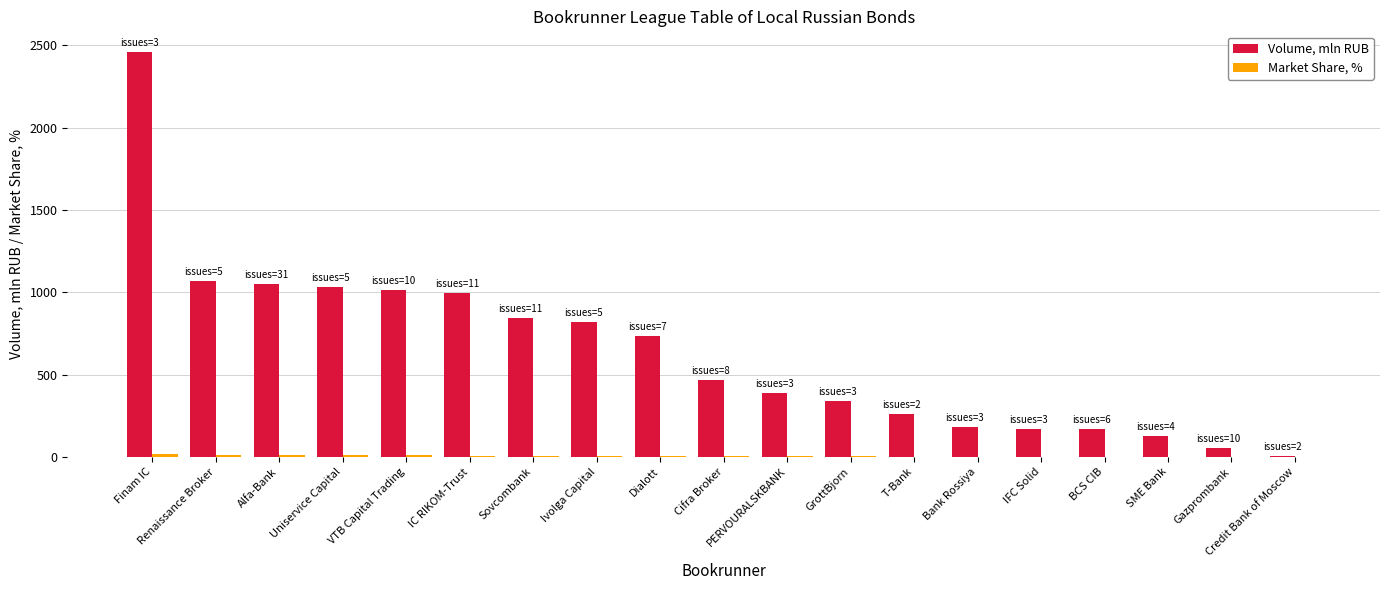

The value of Volume, mln RUB at PERVOURALSKBANK is 527.3. True or false?

False